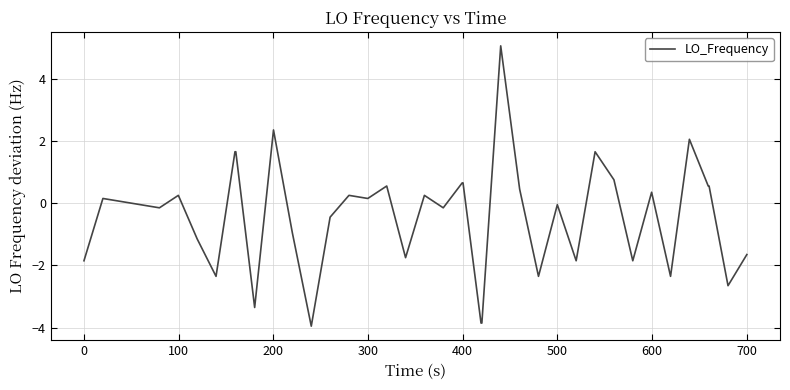

What is the smallest value displayed?

-3.9